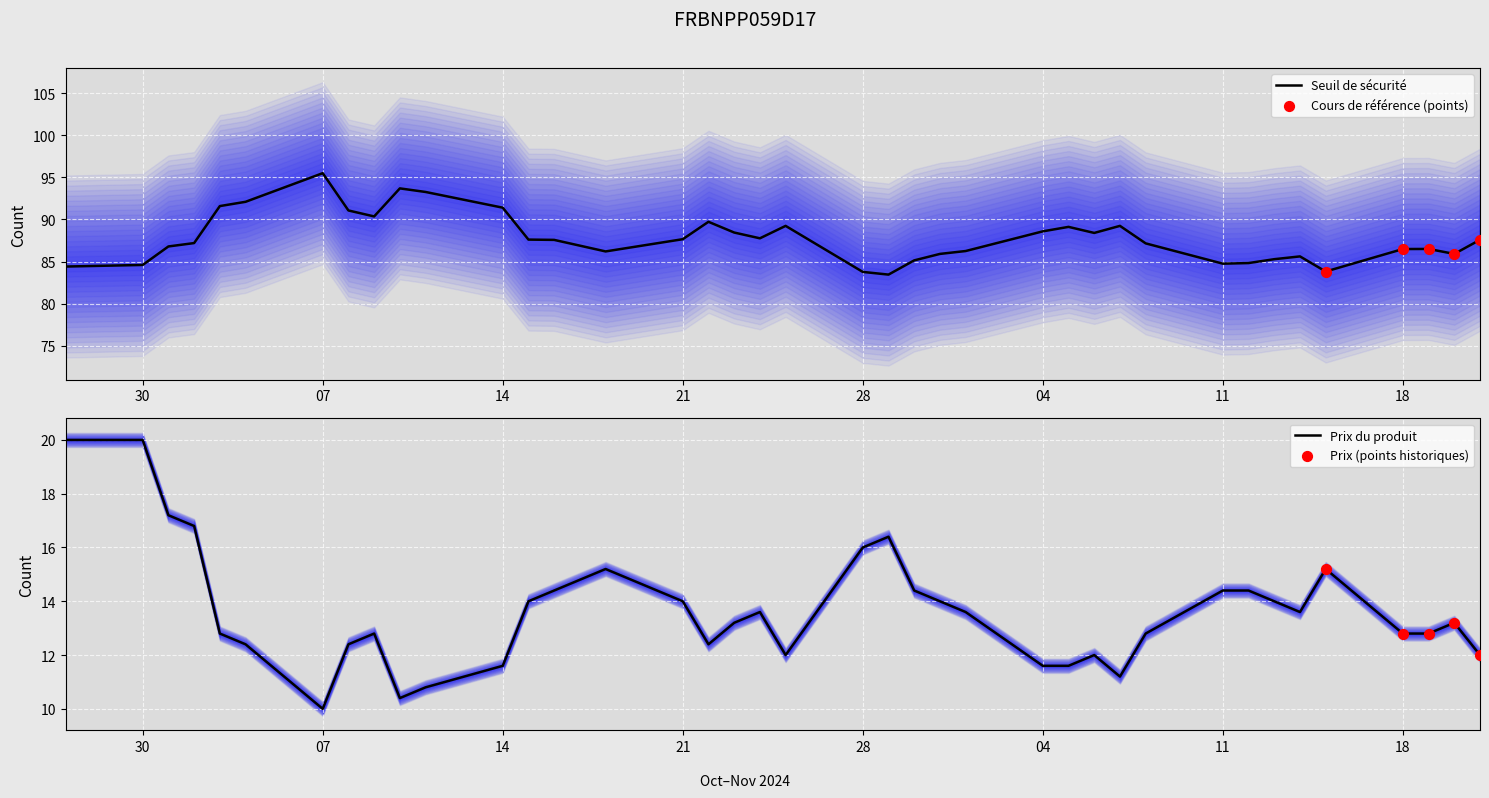

What is the highest value of the Seuil de sécurité series?

95.5